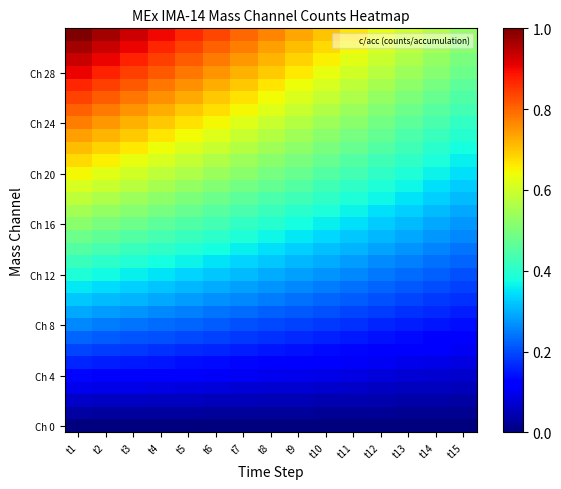

What is the total value across all series at t15?

8.5